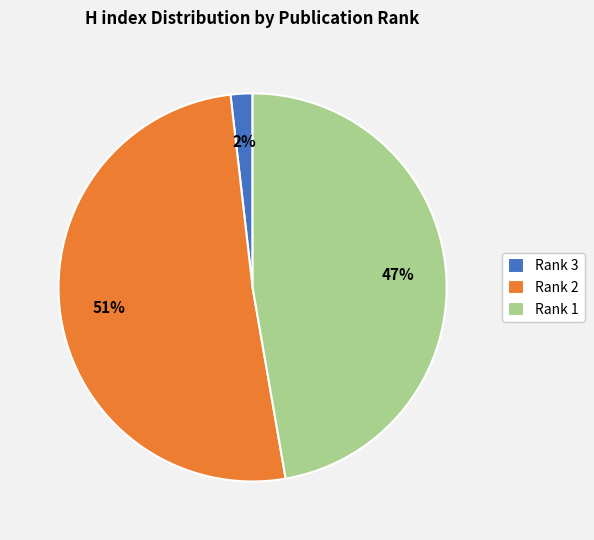

Which category has the smallest portion of the pie?

Rank 3